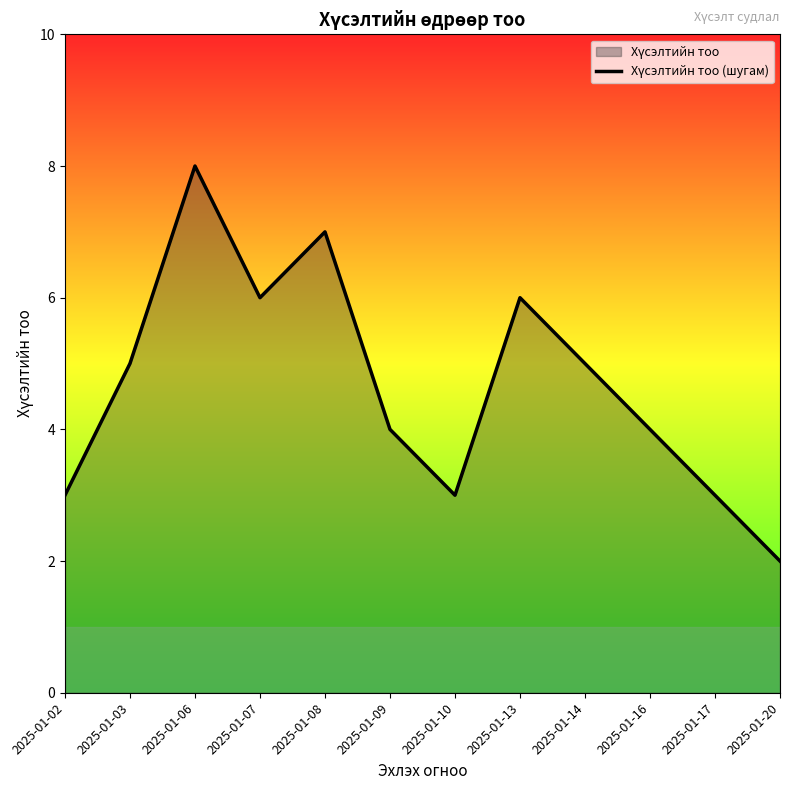

Reading right to left, transcribe all the data shown in this chart.

2025-01-20=2	2025-01-17=3	2025-01-16=4	2025-01-14=5	2025-01-13=6	2025-01-10=3	2025-01-09=4	2025-01-08=7	2025-01-07=6	2025-01-06=8	2025-01-03=5	2025-01-02=3